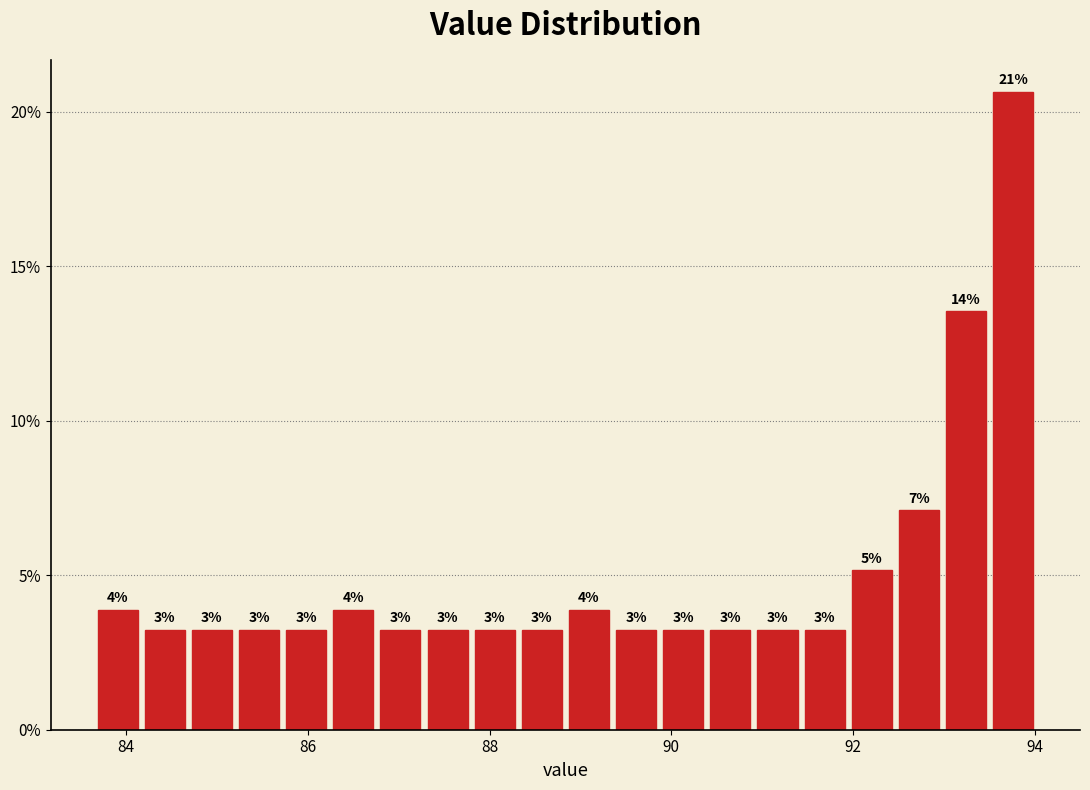

Around what value on the x-axis is the tallest bar? Give the approximate position of its centre, as read against the axis.

93.8